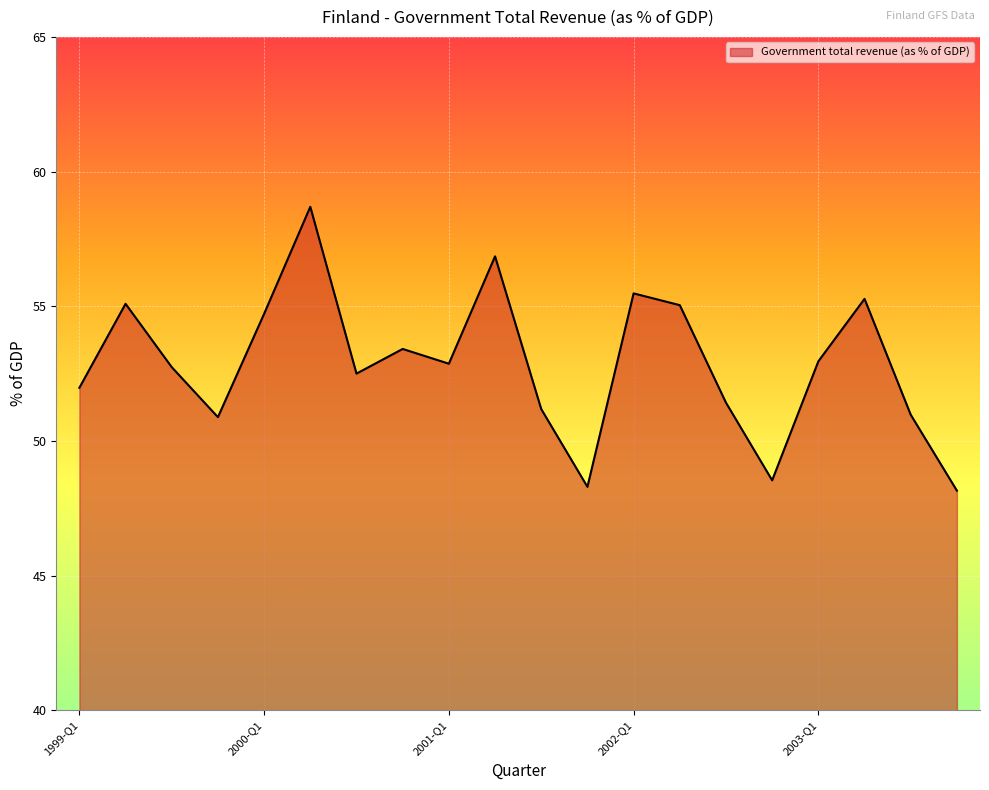

What is the maximum value shown in the chart?

58.7